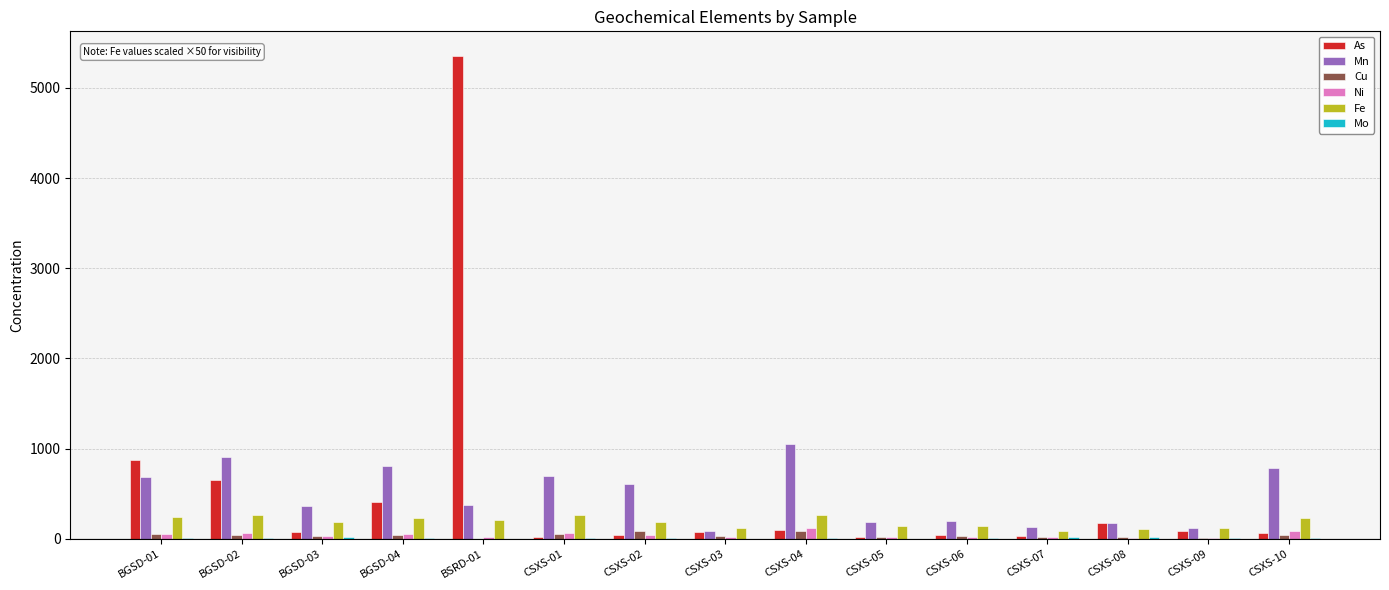

Does the chart contain stacked bars?

No